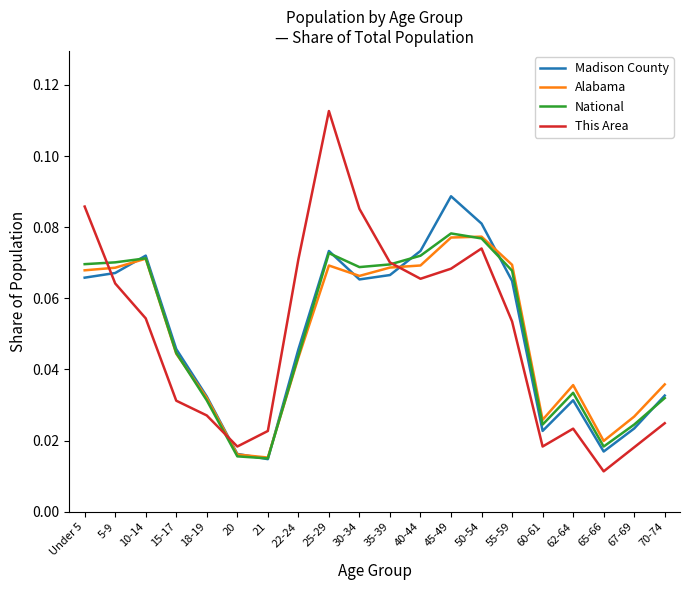

The This Area series shows 0.0 at 35-39. True or false?

False